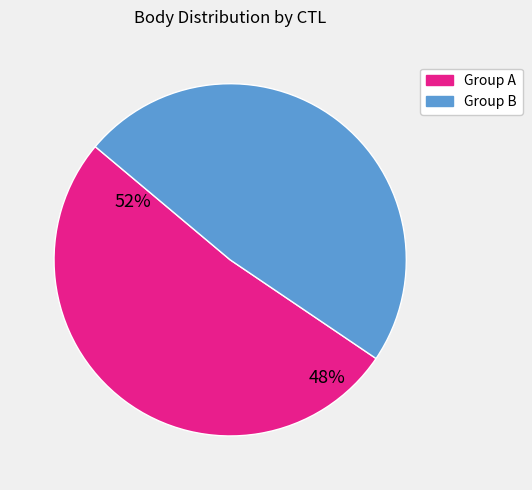

Count the number of slices in the pie.

2